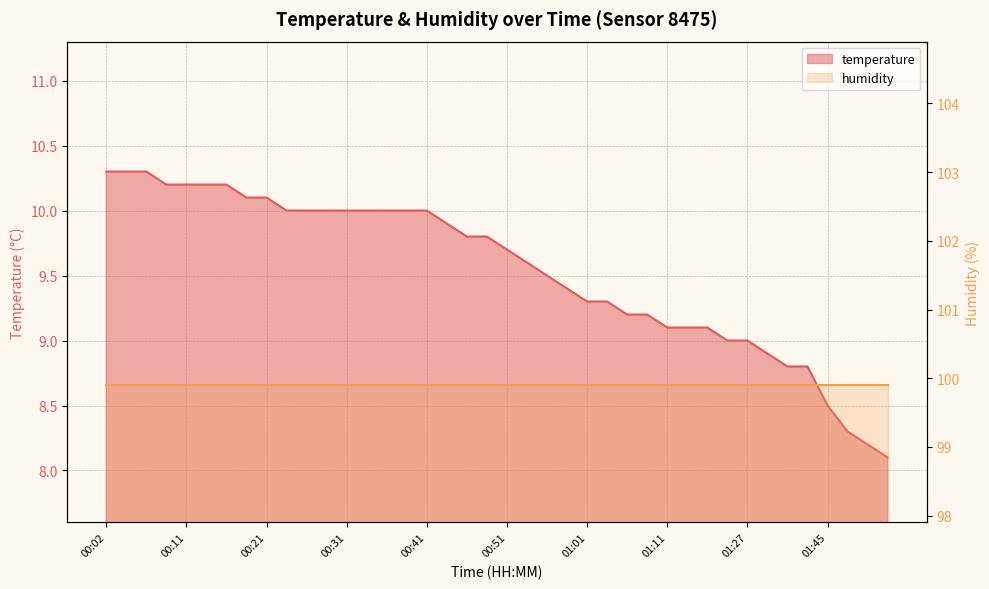

What position from the right is 01:27?

8